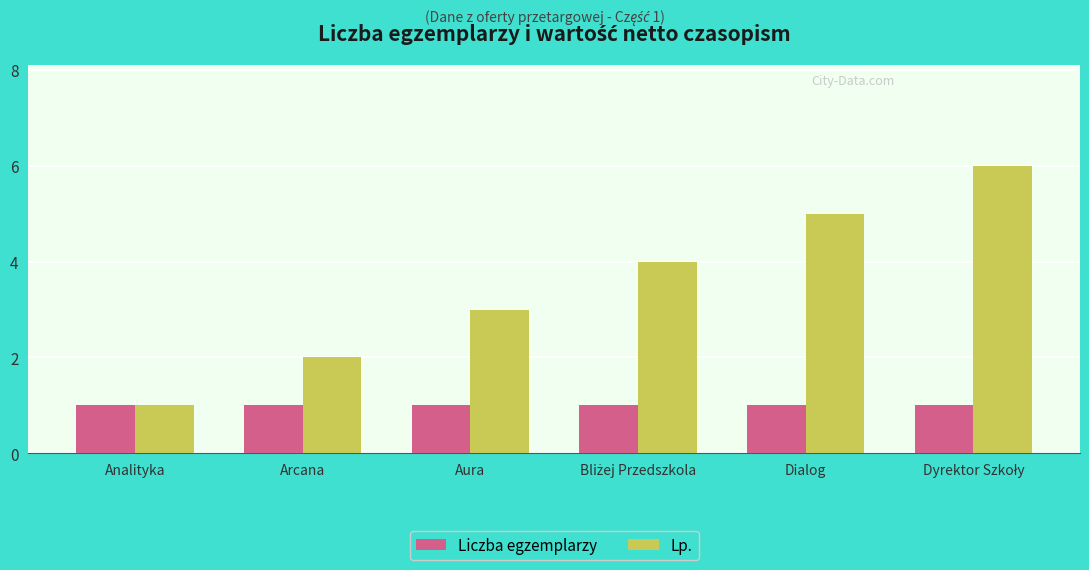

Rank the series by their maximum value, from highest to lowest.

Lp., Liczba egzemplarzy